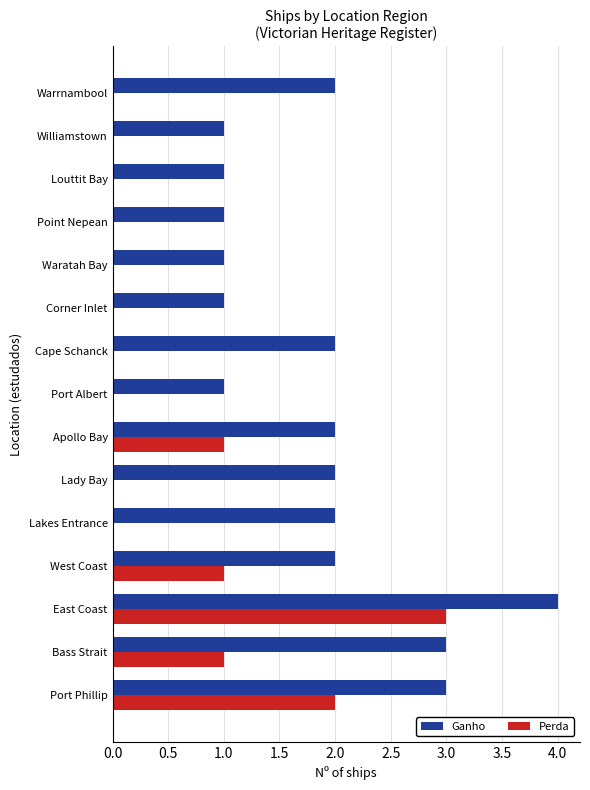

Is the value of Ganho at East Coast greater than the value of Perda at Warrnambool?

Yes